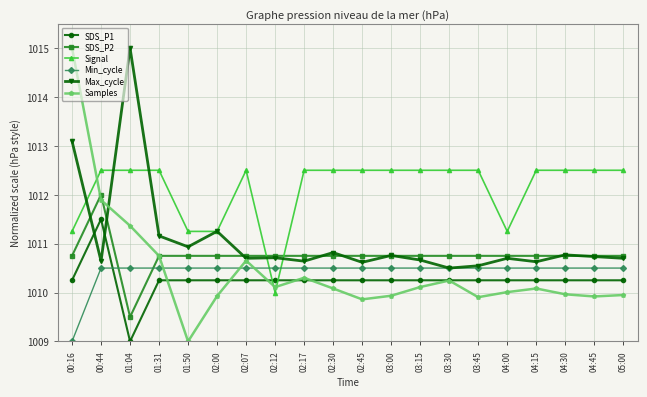

True or false: Signal has more than 0 interior local peaks.

True